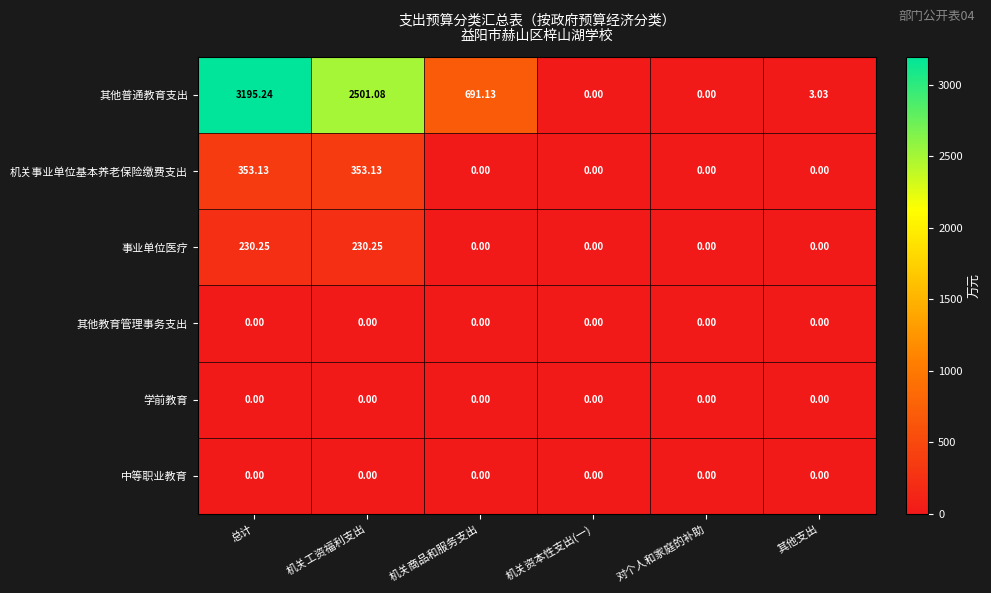

Between 机关商品和服务支出 and 机关资本性支出(一), which series saw the biggest shift?

其他普通教育支出